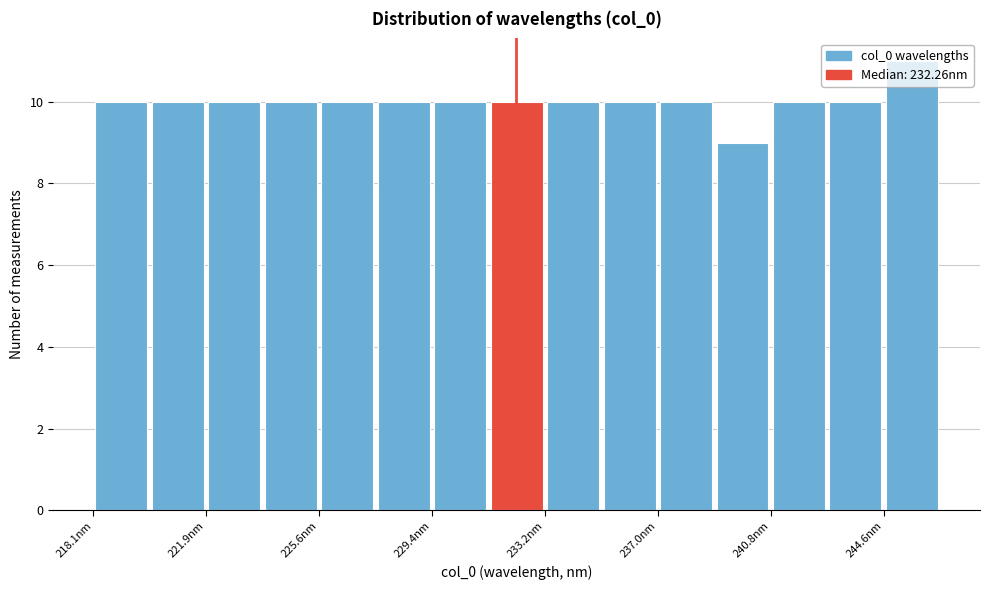

Read against the x-axis, roughly where is the centre of the tallest bar?

245.5